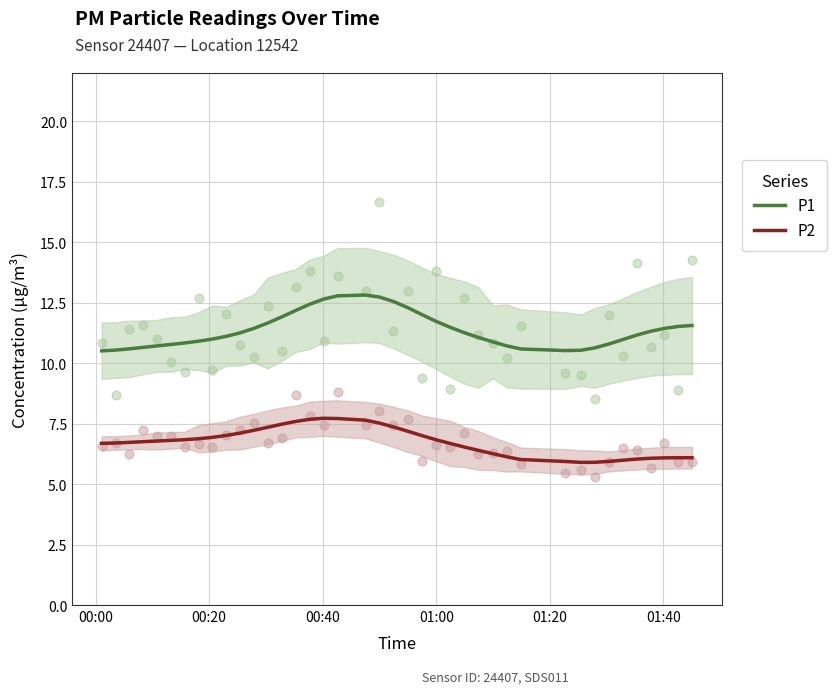

Which series has the largest total across all categories?

P1